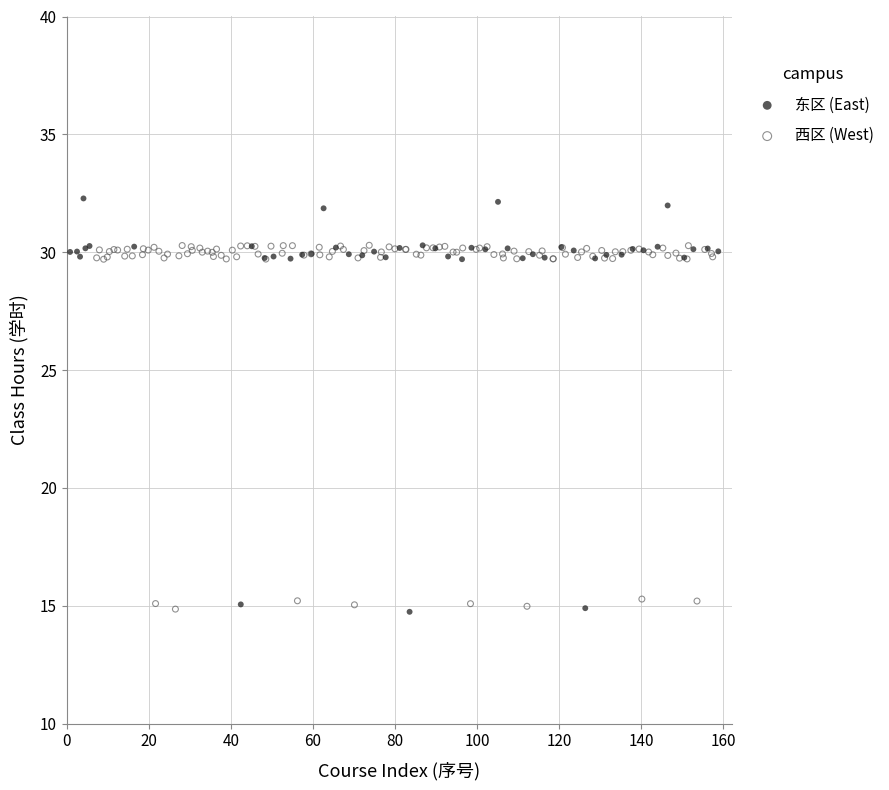

Which series reaches the maximum Y coordinate?

东区 (East)